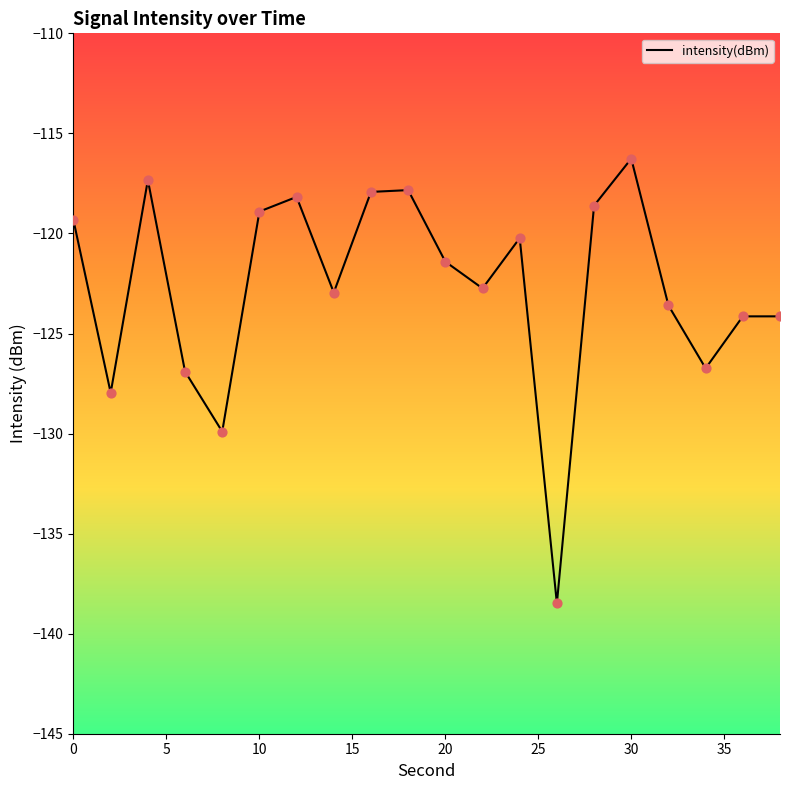

What is the greatest value displayed?

-116.3